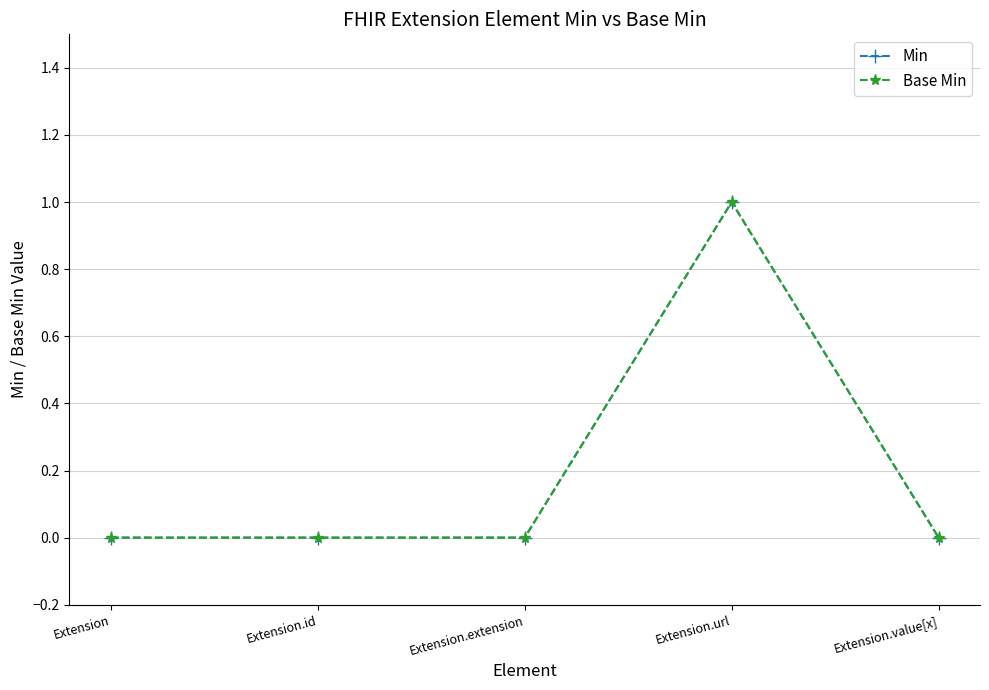

What position from the right is Extension.extension?

3